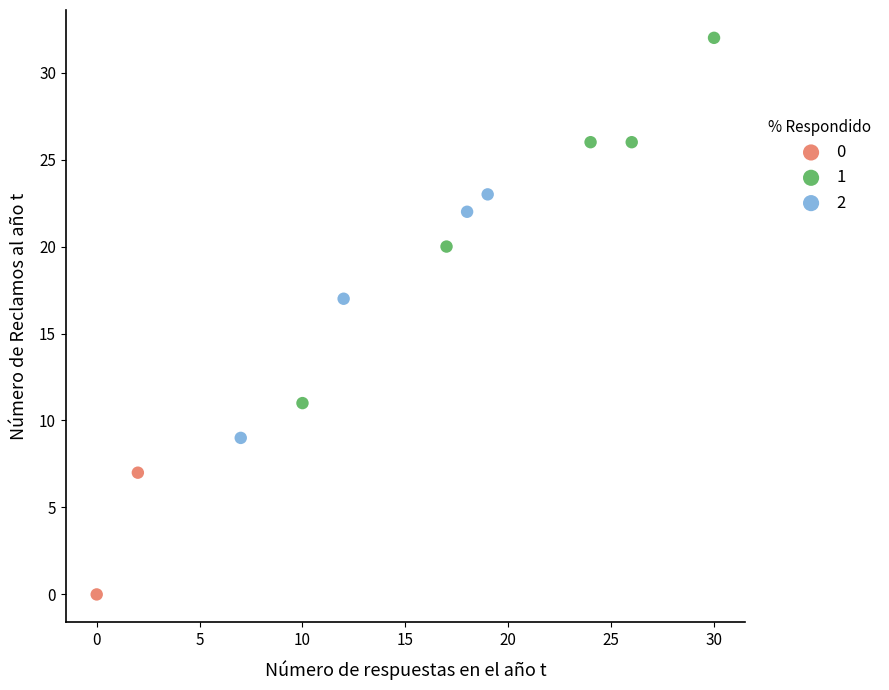

What are all the series names shown in the legend?

0, 1, 2